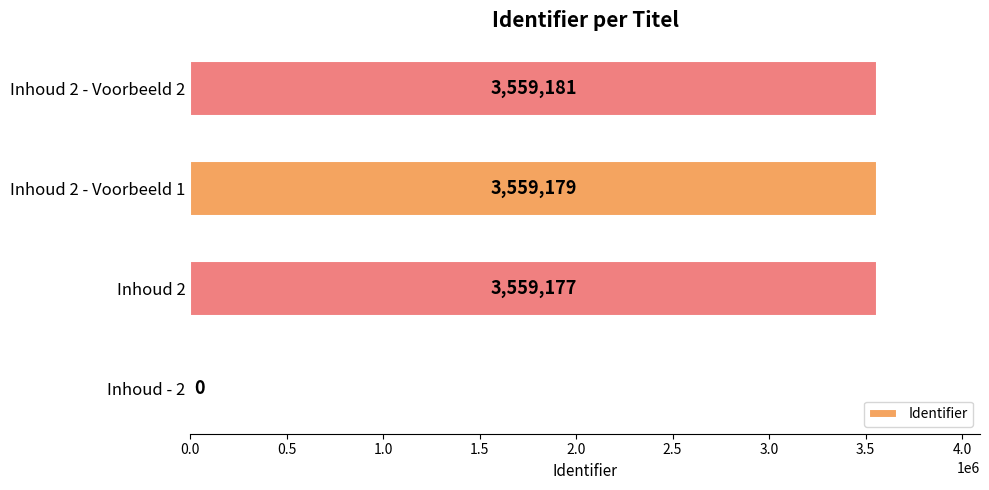

The chart shows a value of 0 at Inhoud - 2. True or false?

True